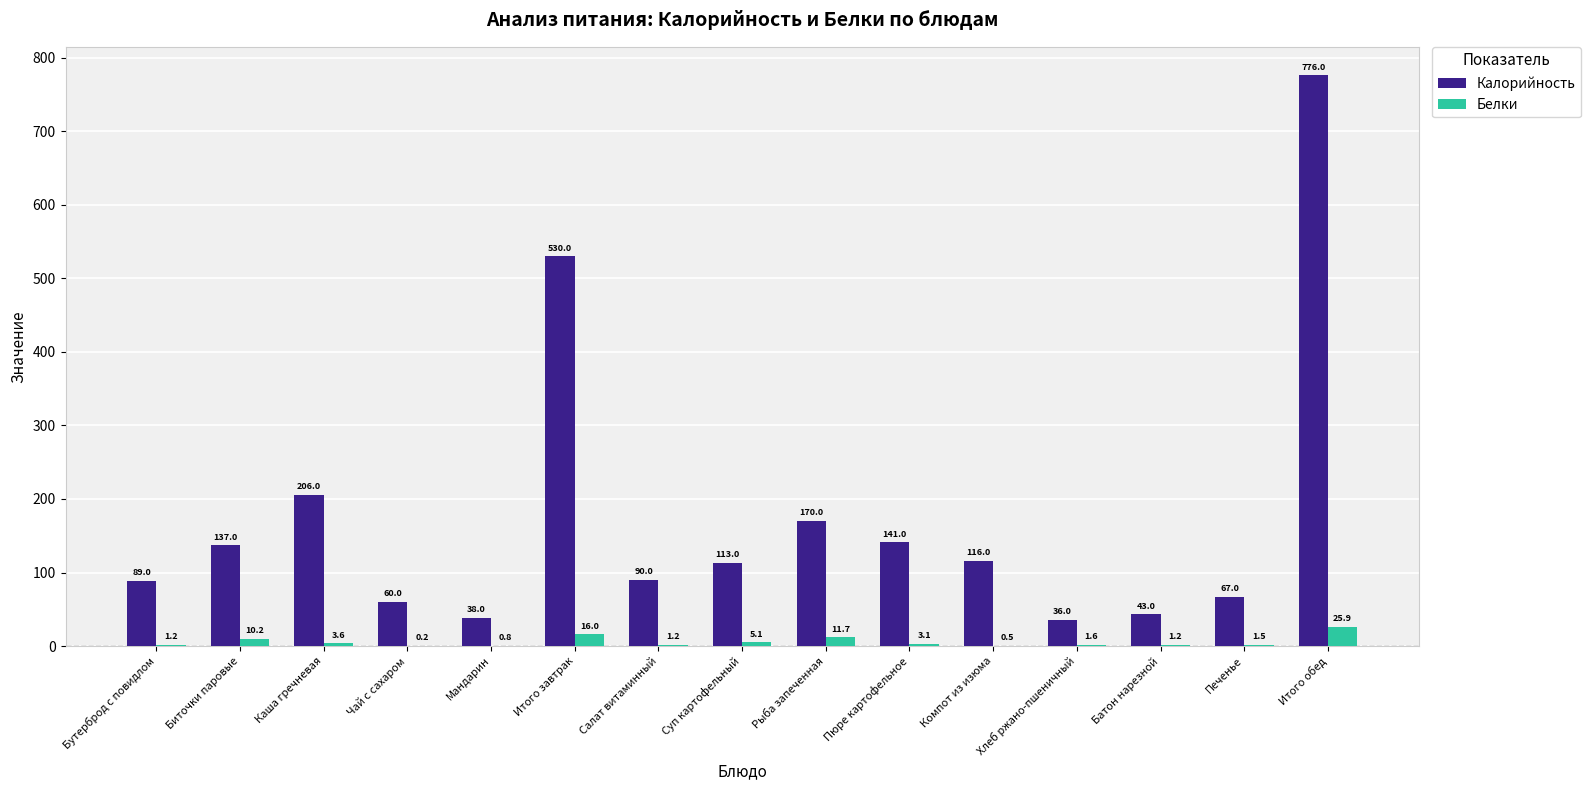

Where is Белки nearest to the value 13?

Рыба запеченная